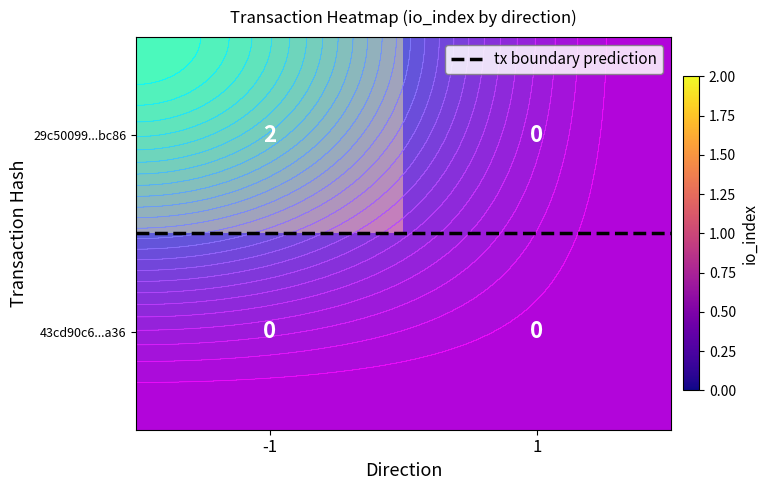

Between -1 and 1, which is larger?

-1